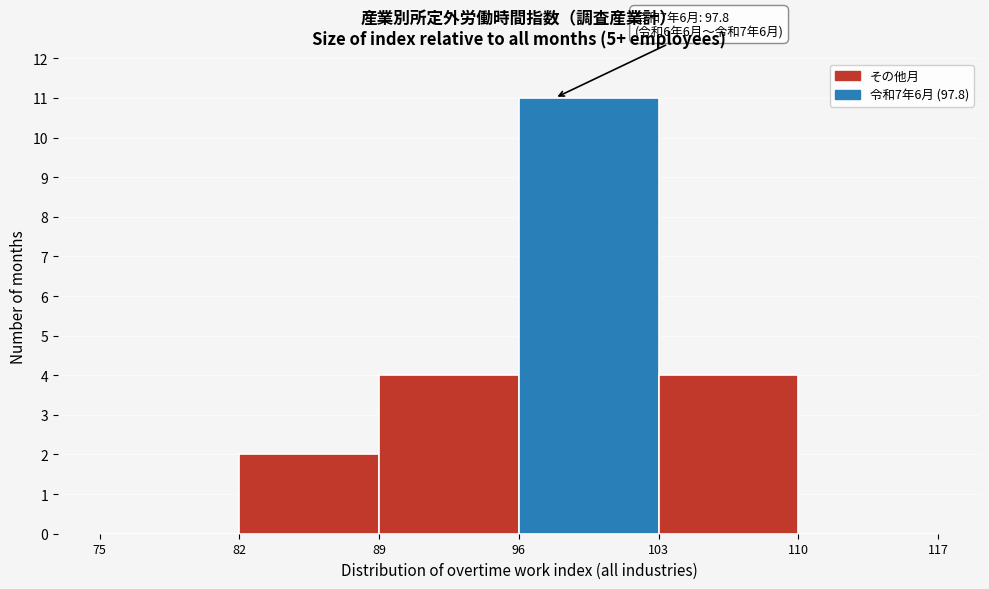

Which range on the x-axis has the tallest bar?

96 to 103